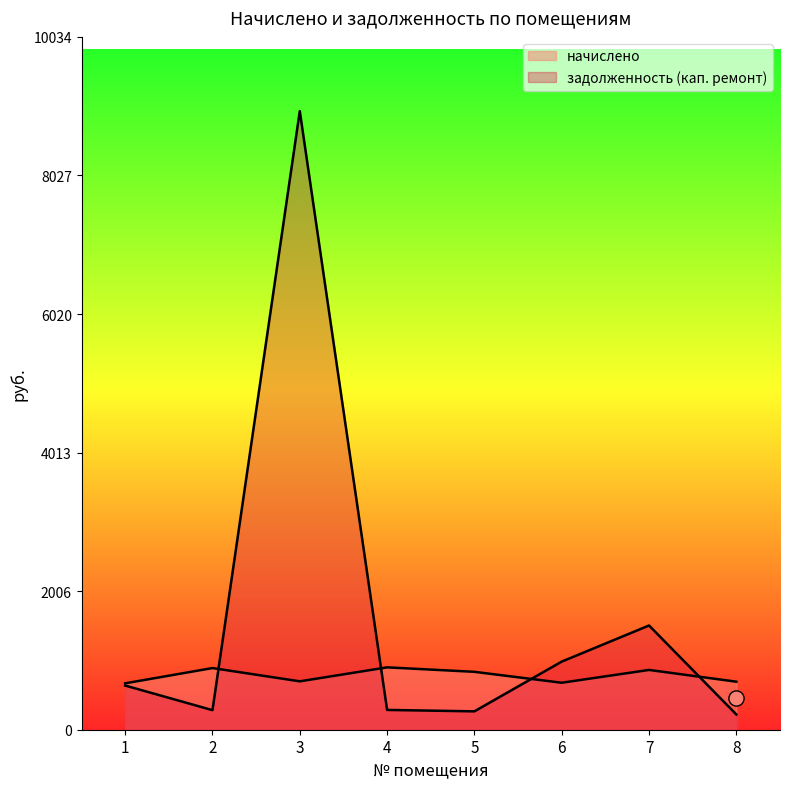

What is the total value across all series at 1?

1311.8